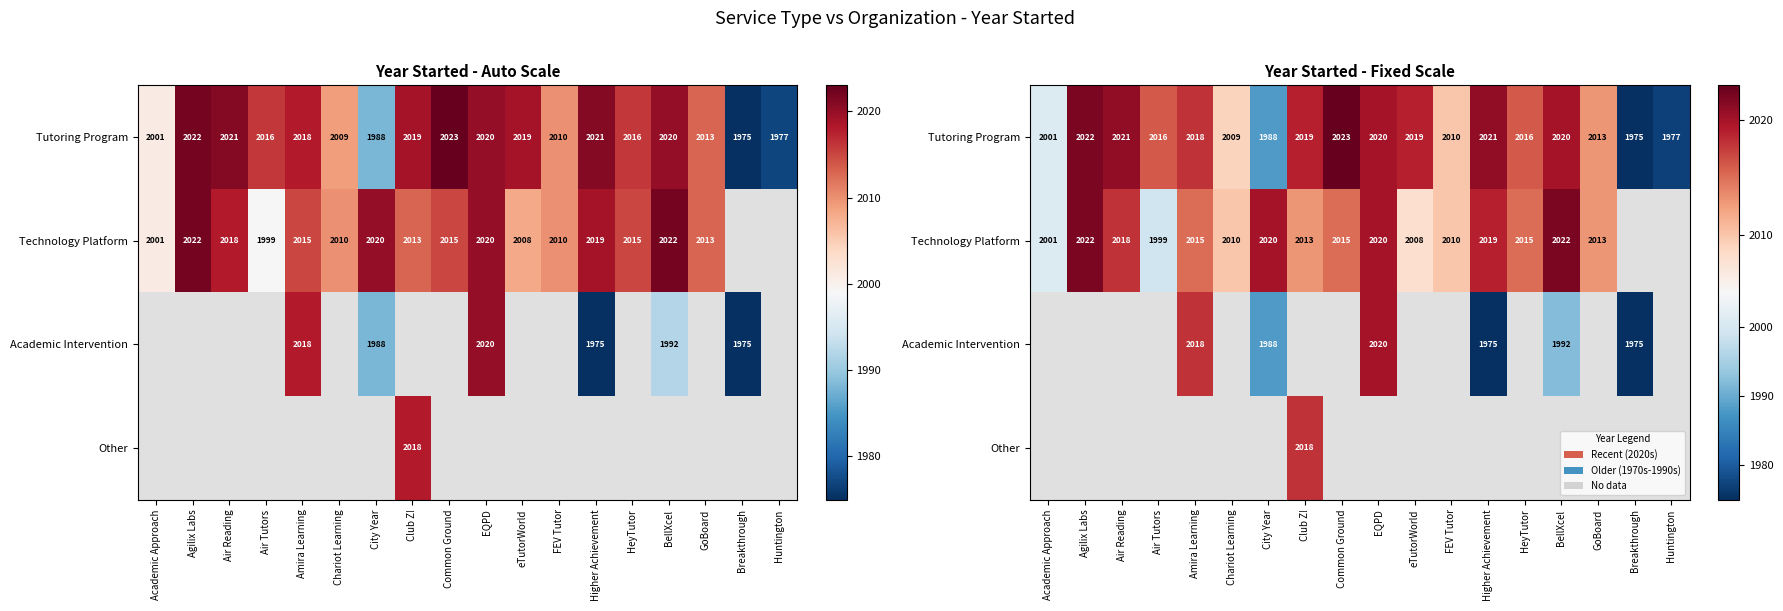

The value of Technology Platform at Club Z! is 1001.8. True or false?

False